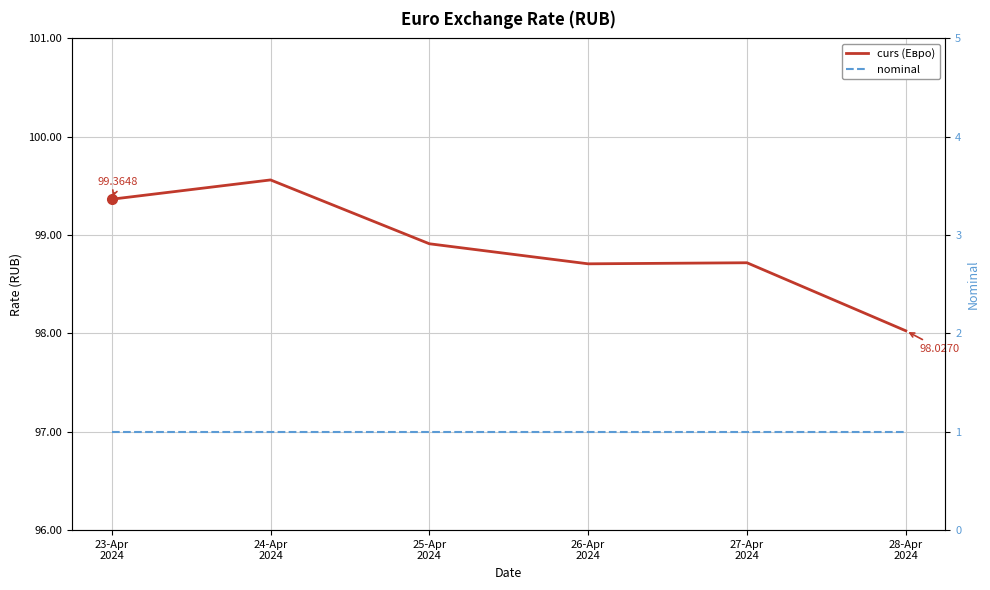

True or false: curs (Евро) has a value of 174.2 at 23-Apr
2024.

False